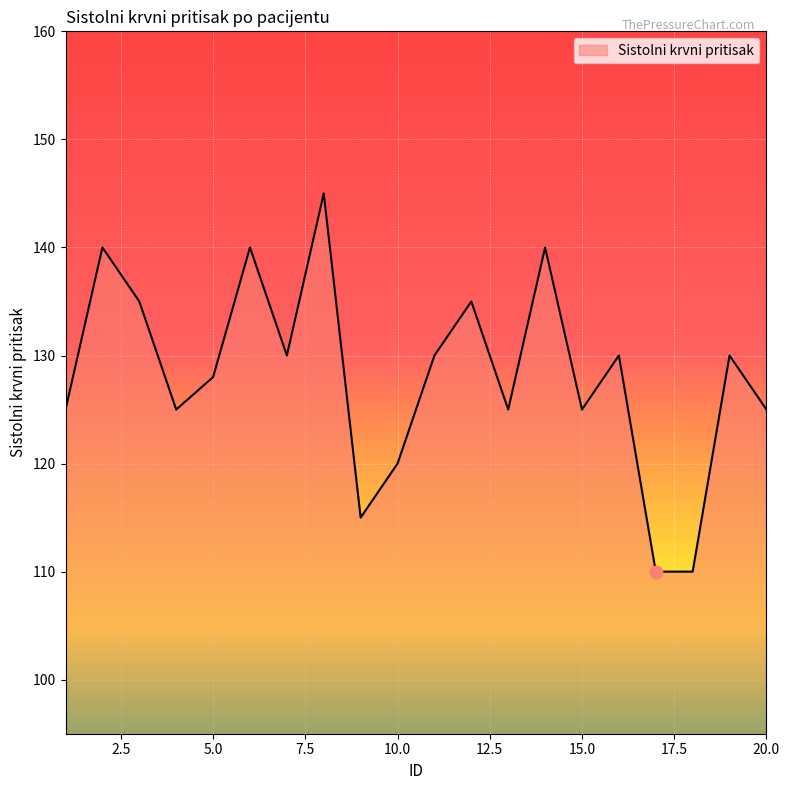

What is the difference between the maximum and minimum values?

35